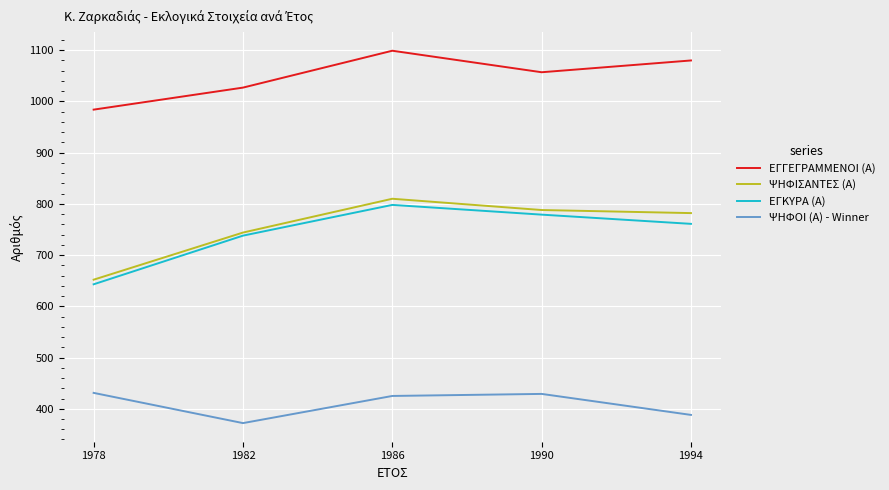

The value of ΨΗΦΟΙ (Α) - Winner at 1986 is 425. True or false?

True